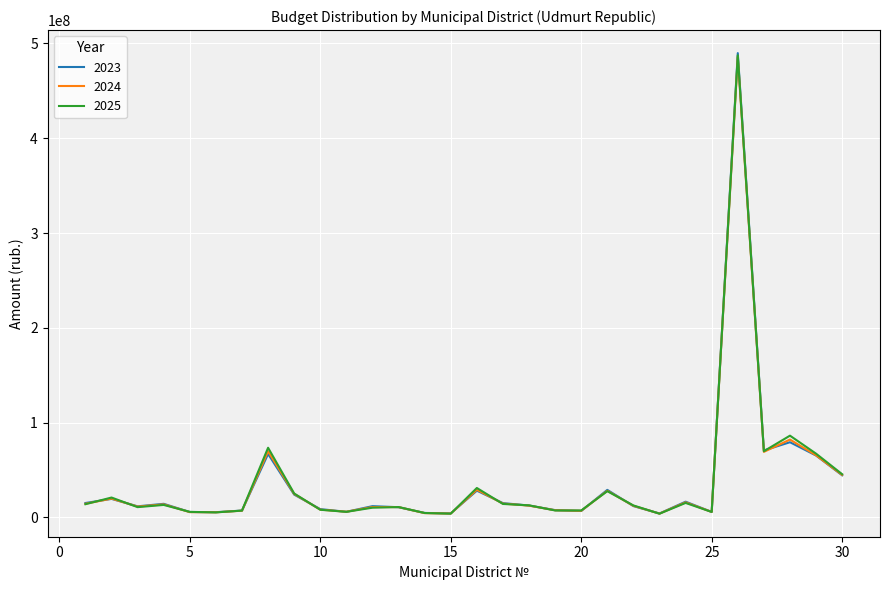

Which series has the widest spread of values?

2023